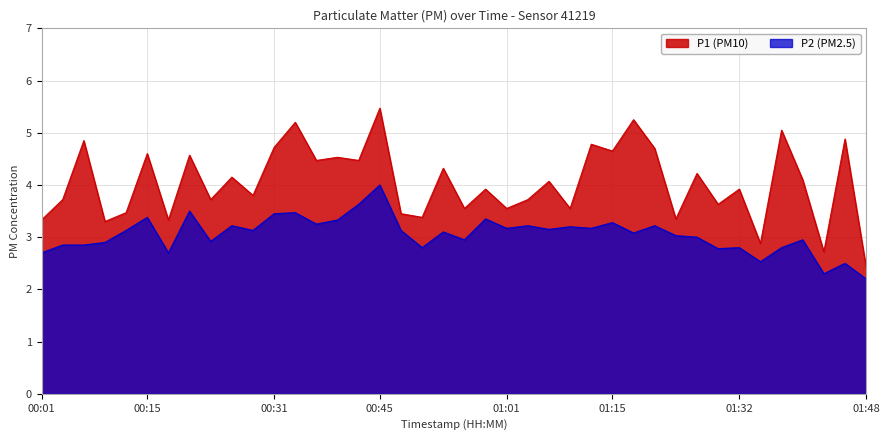

What is the sum of all P1 values?

161.8